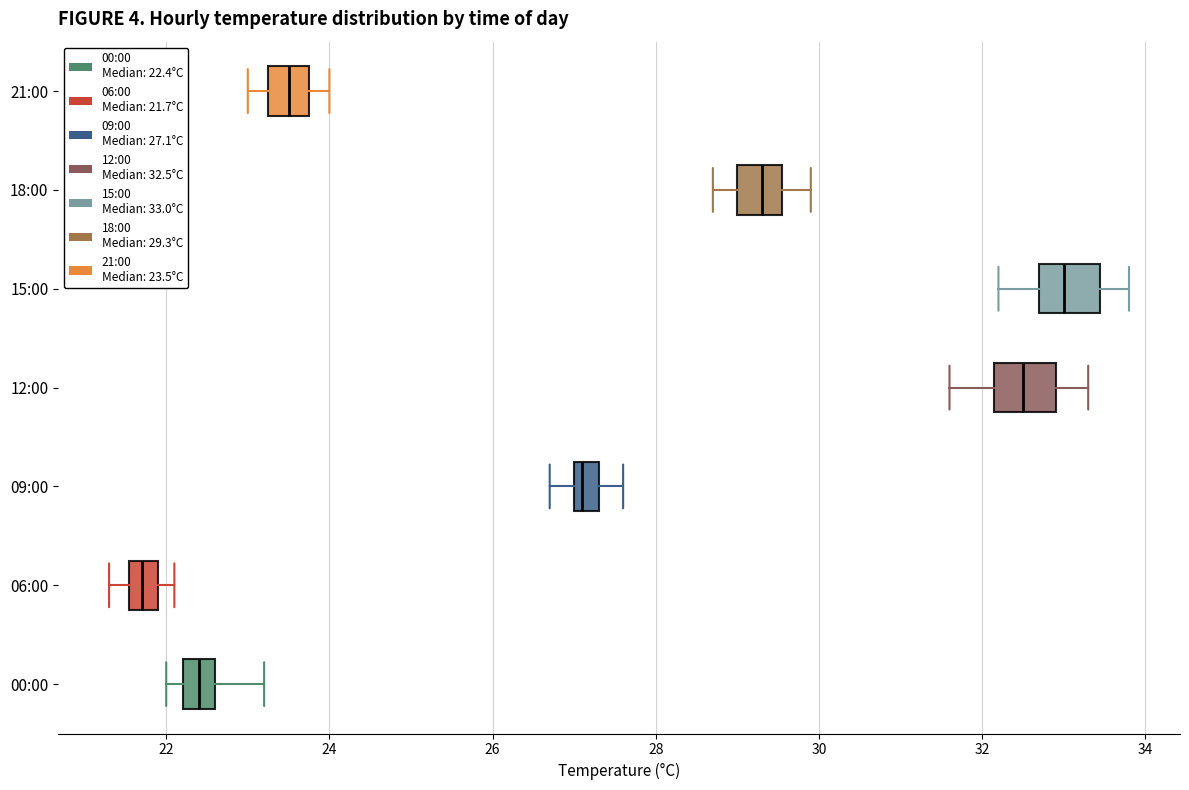

Where does the left whisker of the box for 12:00 end on the x-axis? The values are not printed on the chart, so give them approximately, as read against the axis.

31.6